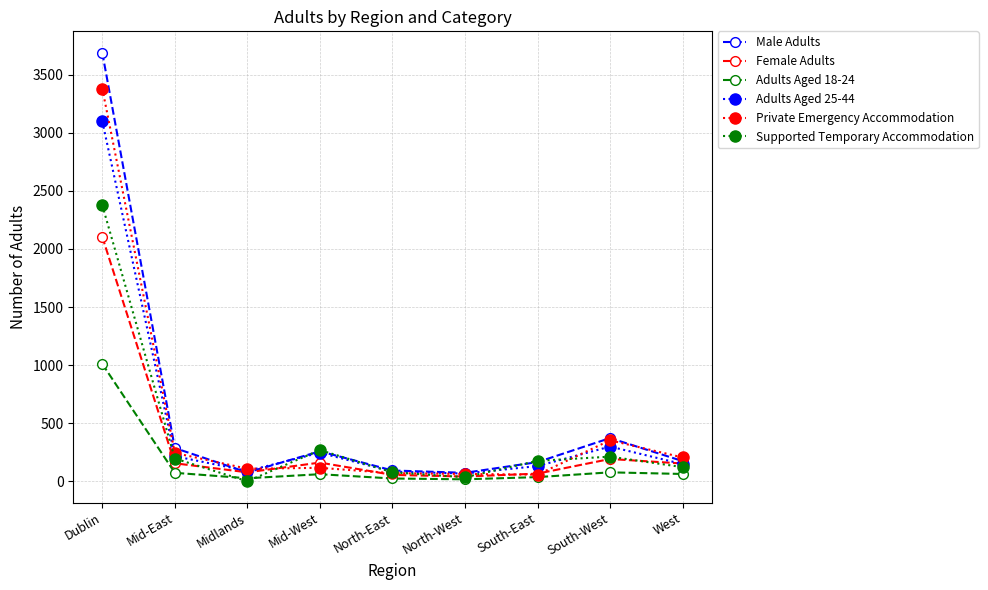

What is the difference between the Supported Temporary Accommodation values at North-East and Midlands?

77